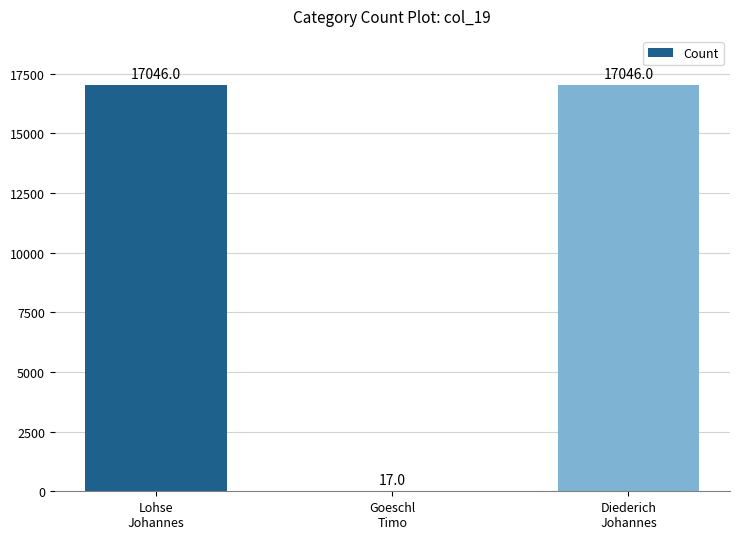

What is the maximum value shown in the chart?

17046